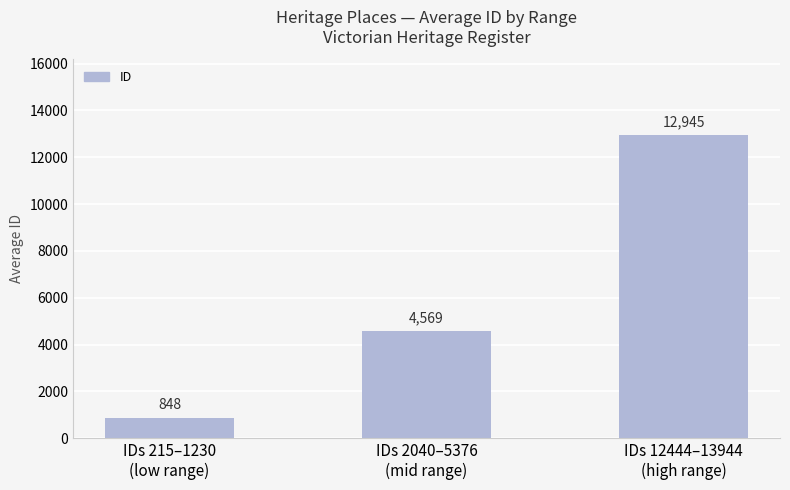

Between IDs 12444–13944
(high range) and IDs 2040–5376
(mid range), which is larger?

IDs 12444–13944
(high range)